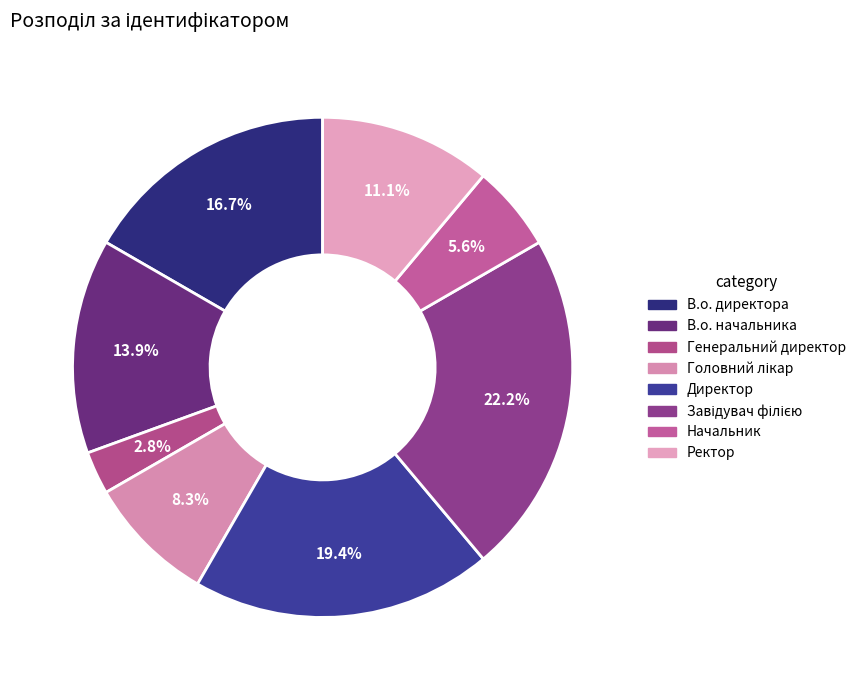

What is the total percentage of Директор and В.о. директора?

36.1%